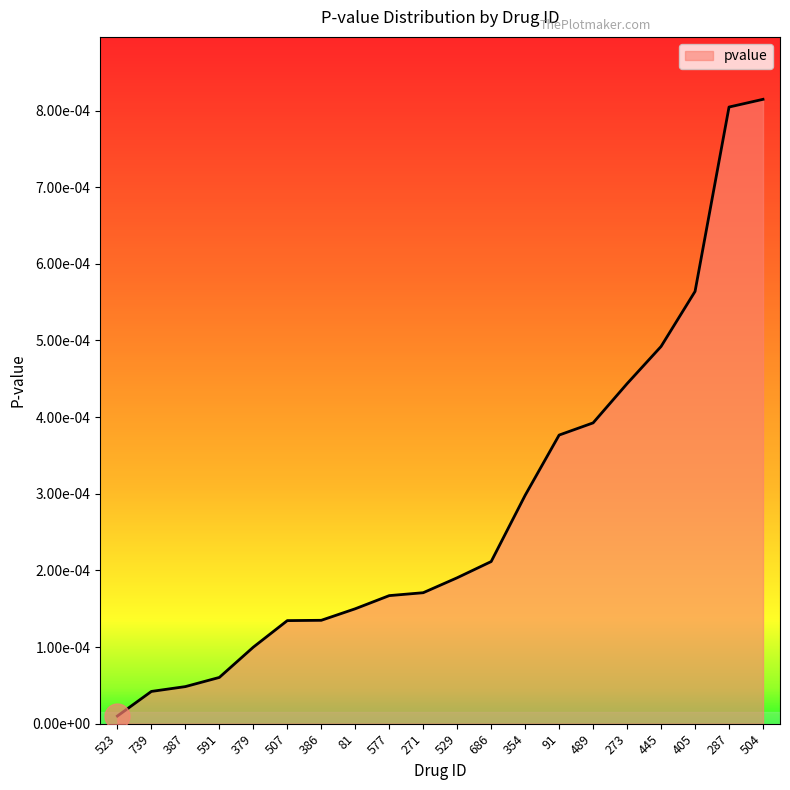

True or false: the data shows 0.0 at 529.

False